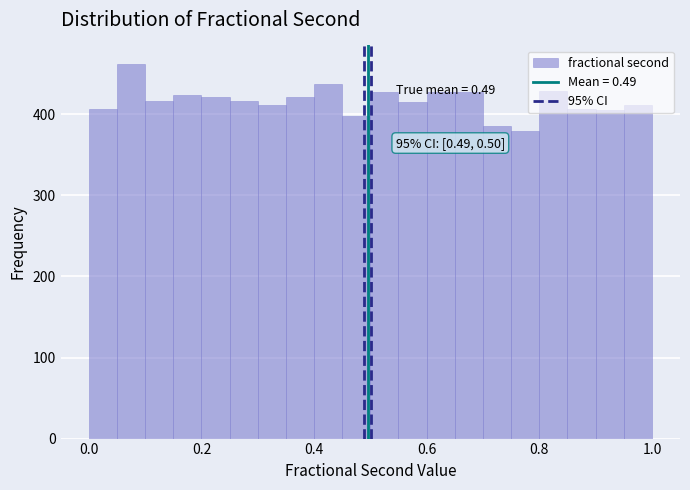

Read against the x-axis, roughly where is the centre of the tallest bar?

0.08